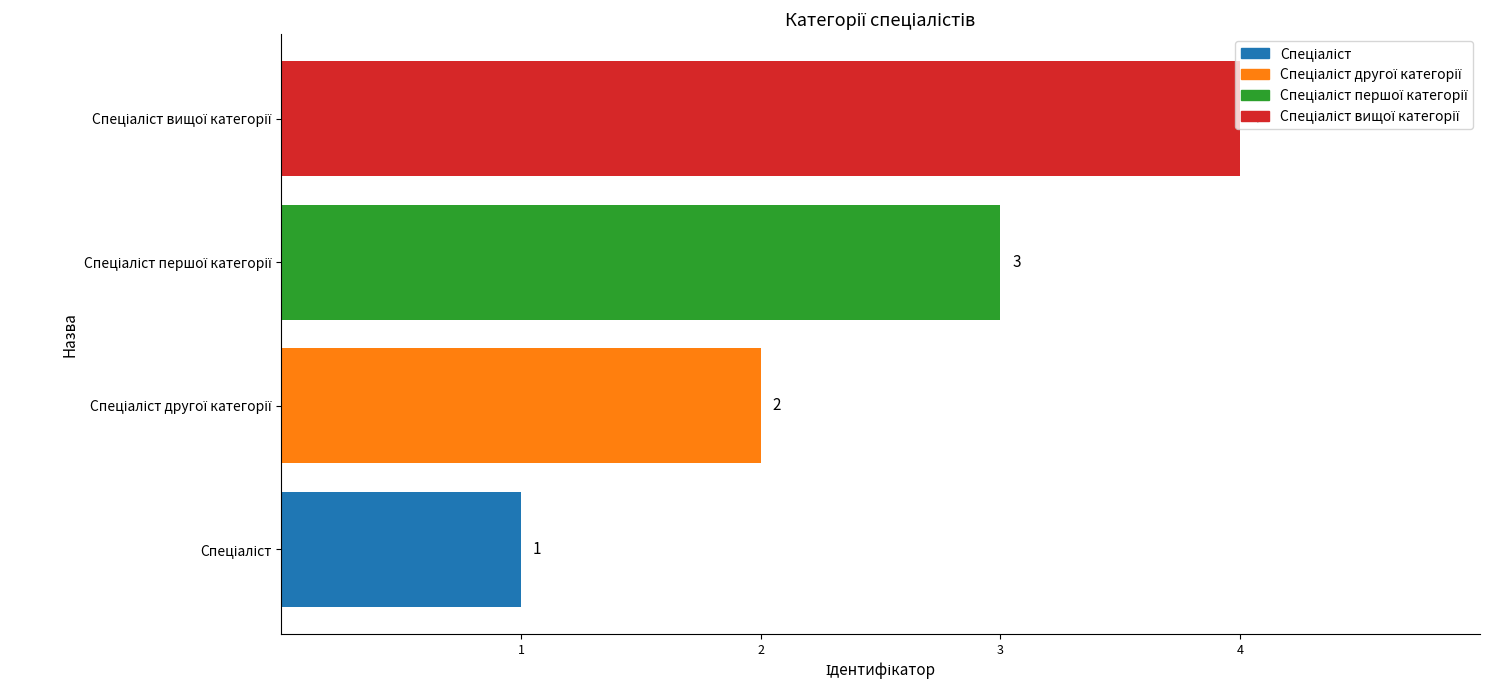

What is the maximum value shown in the chart?

4